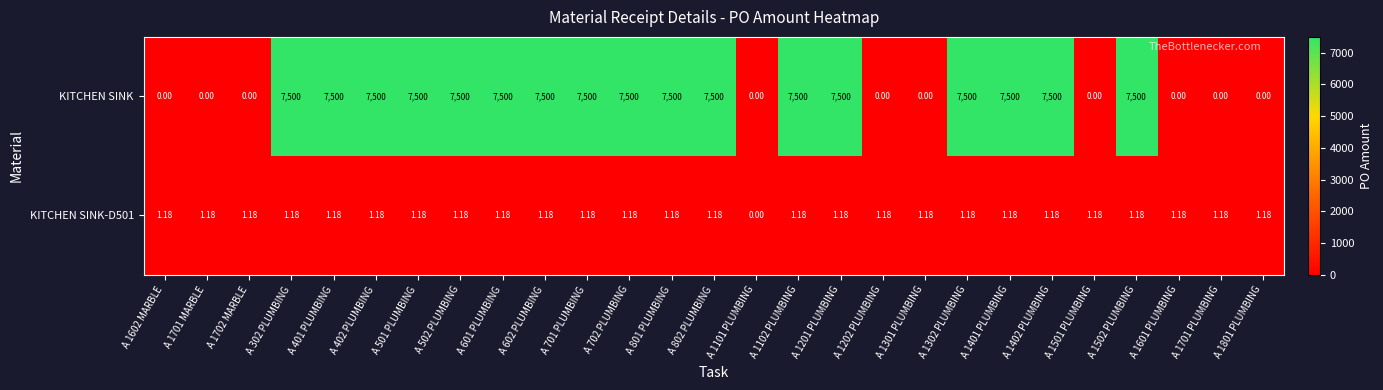

Which series has the largest total across all categories?

KITCHEN SINK